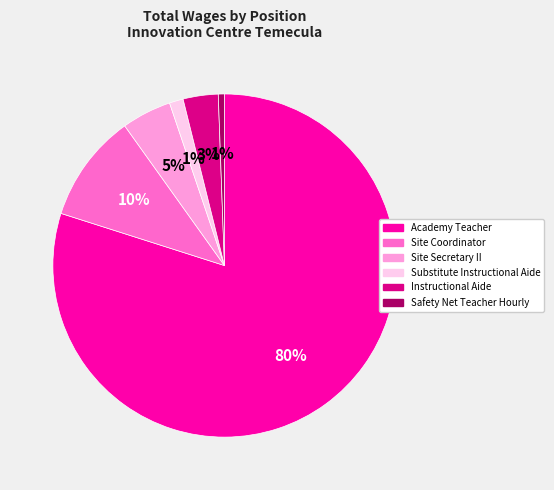

How many segments does this pie chart have?

6